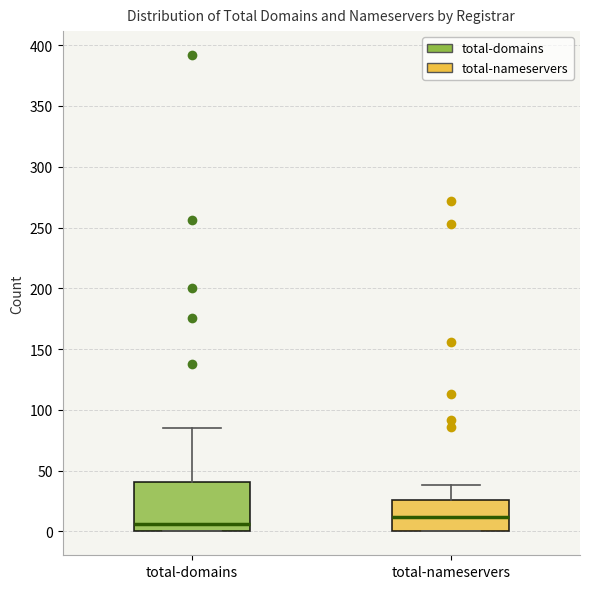

Reading left to right, transcribe this box plot: for each box, give where its median line is, the range the box spans, and where its two whiskers end, as read against the y-axis. The values are not printed on the chart, so give them approximately, as read against the axis.

total-domains: median 5, box 0 to 40, whiskers 0 to 85
total-nameservers: median 10, box 0 to 25, whiskers 0 to 40